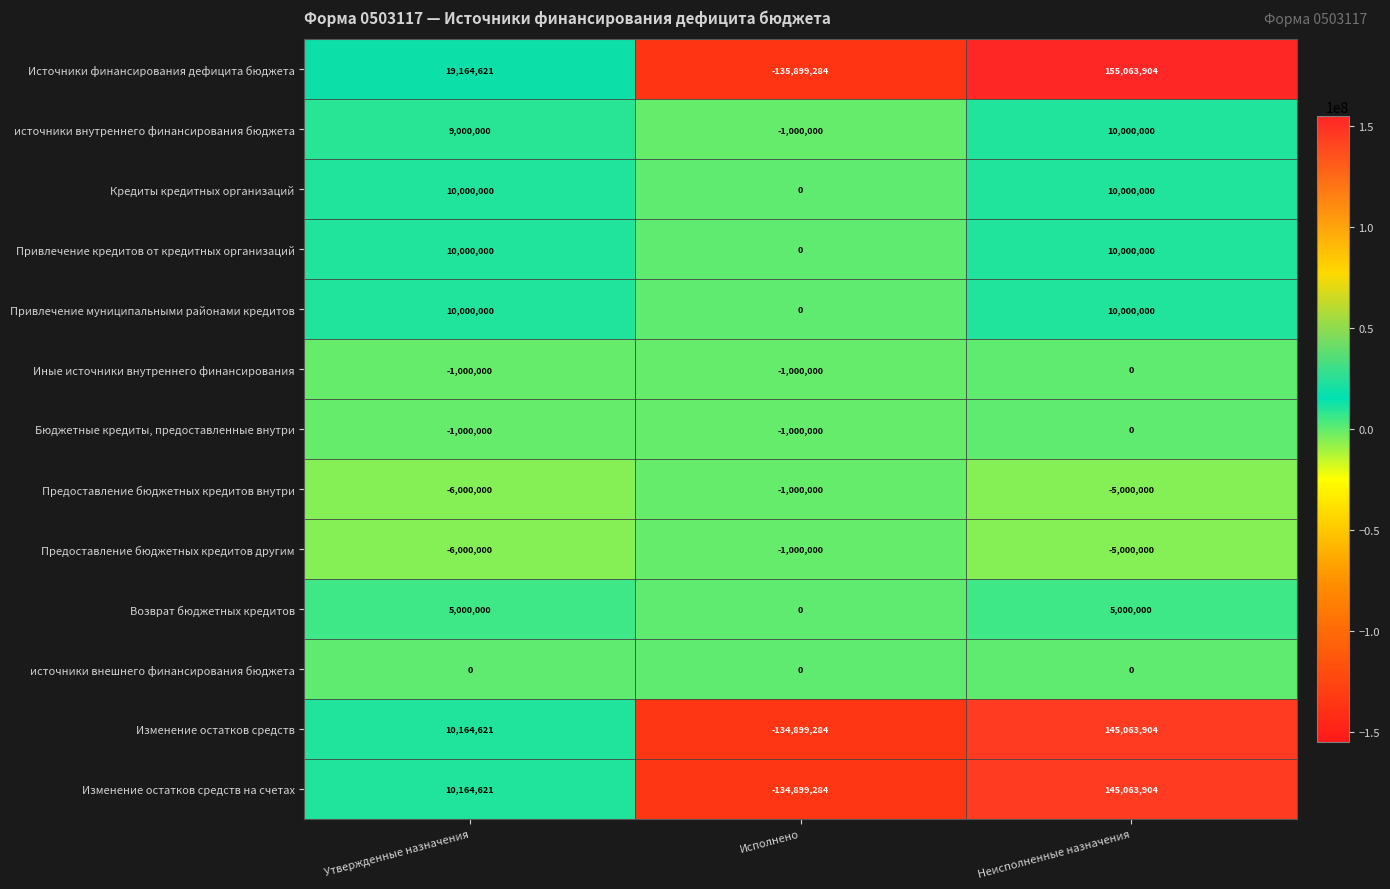

How many distinct data groups are displayed?

13